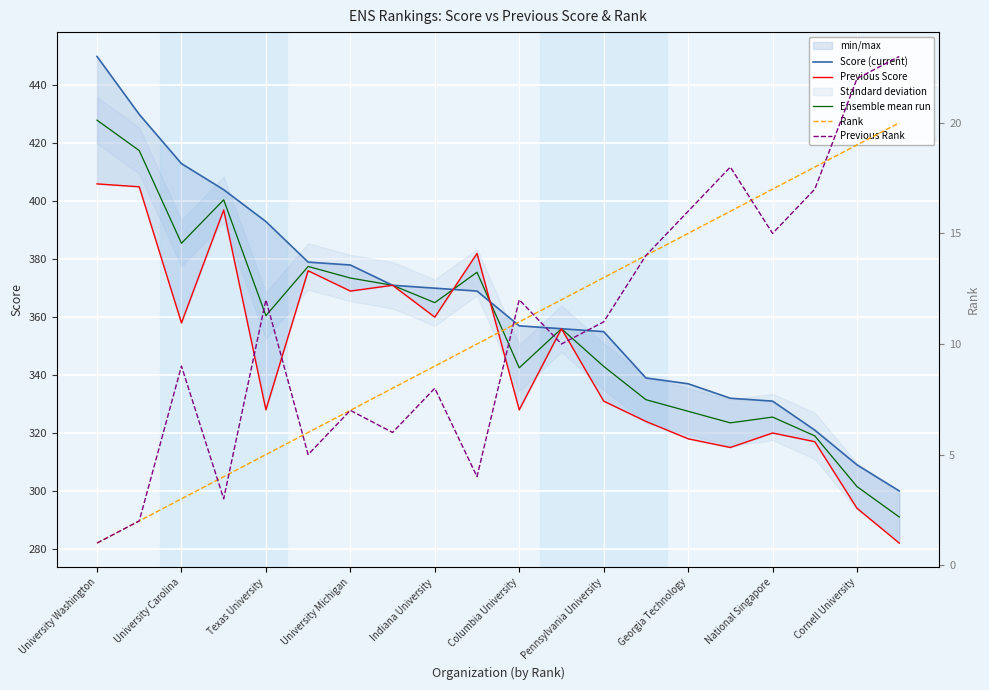

What is the greatest value displayed?

450.0